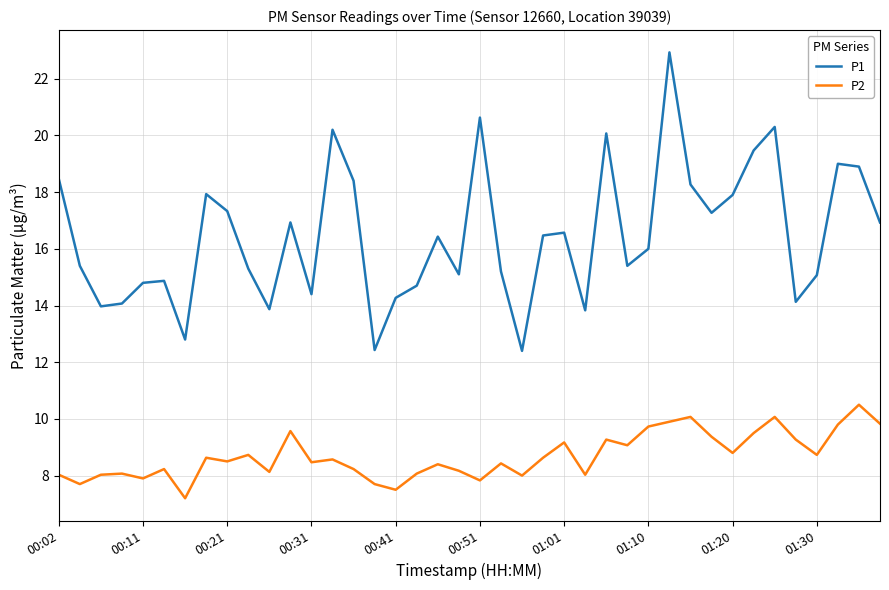

List the series in order of their overall mean, highest first.

P1, P2